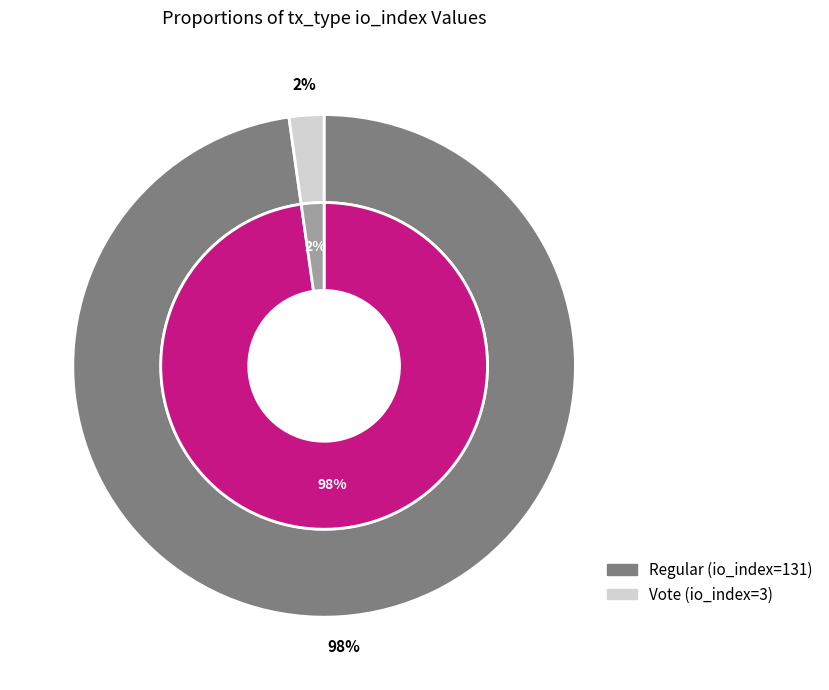

Rank the categories by value from lowest to highest.

Vote, Regular